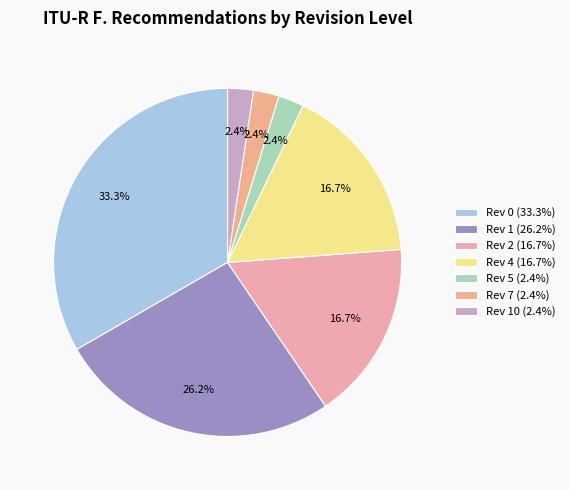

How many slices are in this pie chart?

7